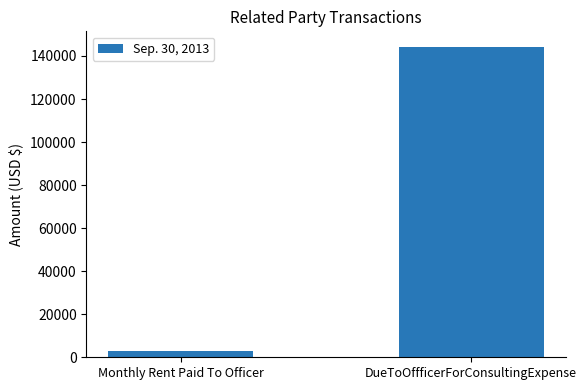

How many categories are shown in the chart?

2